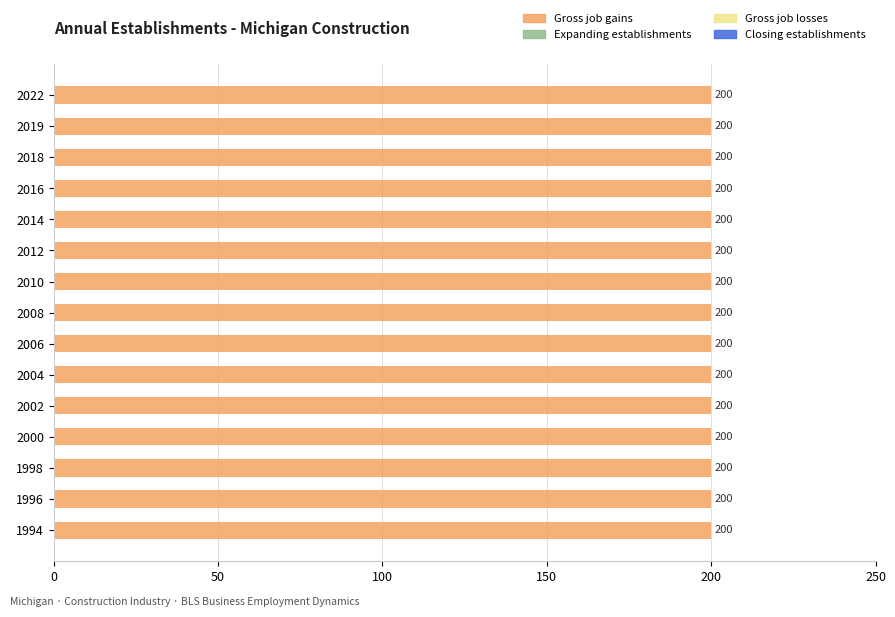

List the labels in order of Gross job gains value, smallest first.

1994, 1996, 1998, 2000, 2002, 2004, 2006, 2008, 2010, 2012, 2014, 2016, 2018, 2019, 2022